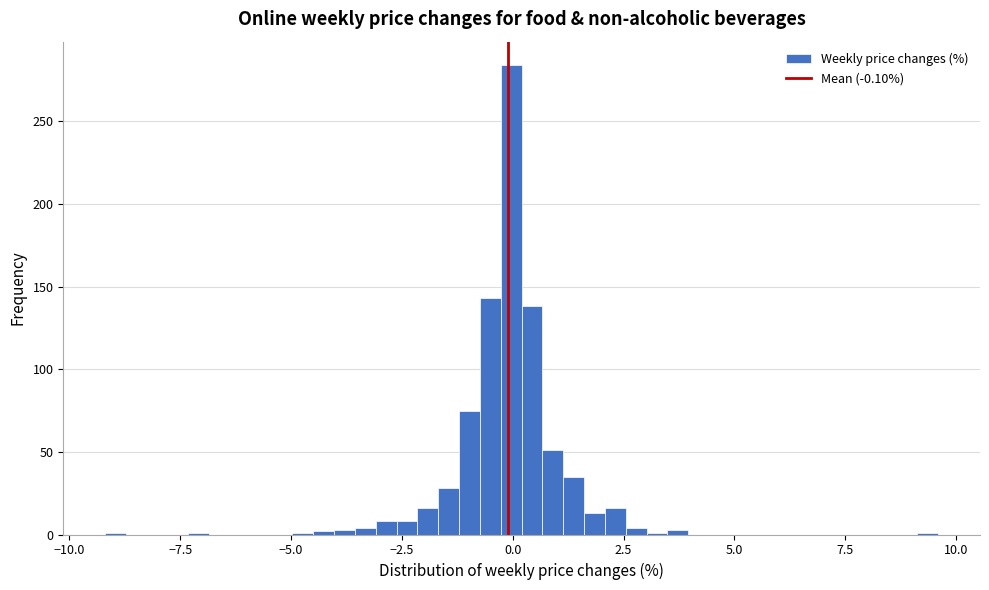

Around what value on the x-axis is the tallest bar? Give the approximate position of its centre, as read against the axis.

0.0